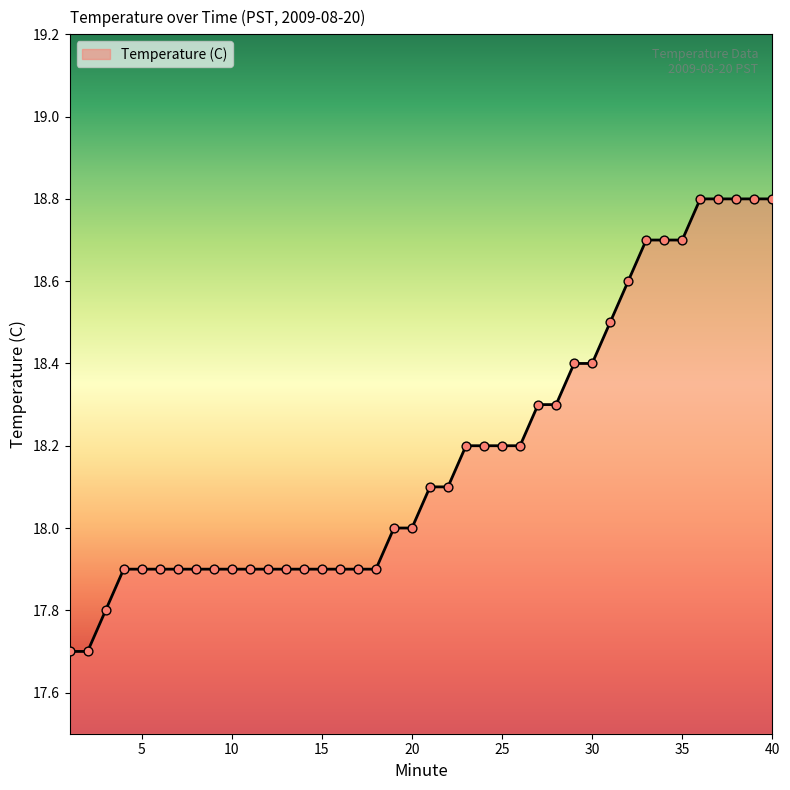

What is the minimum value shown in the chart?

17.7